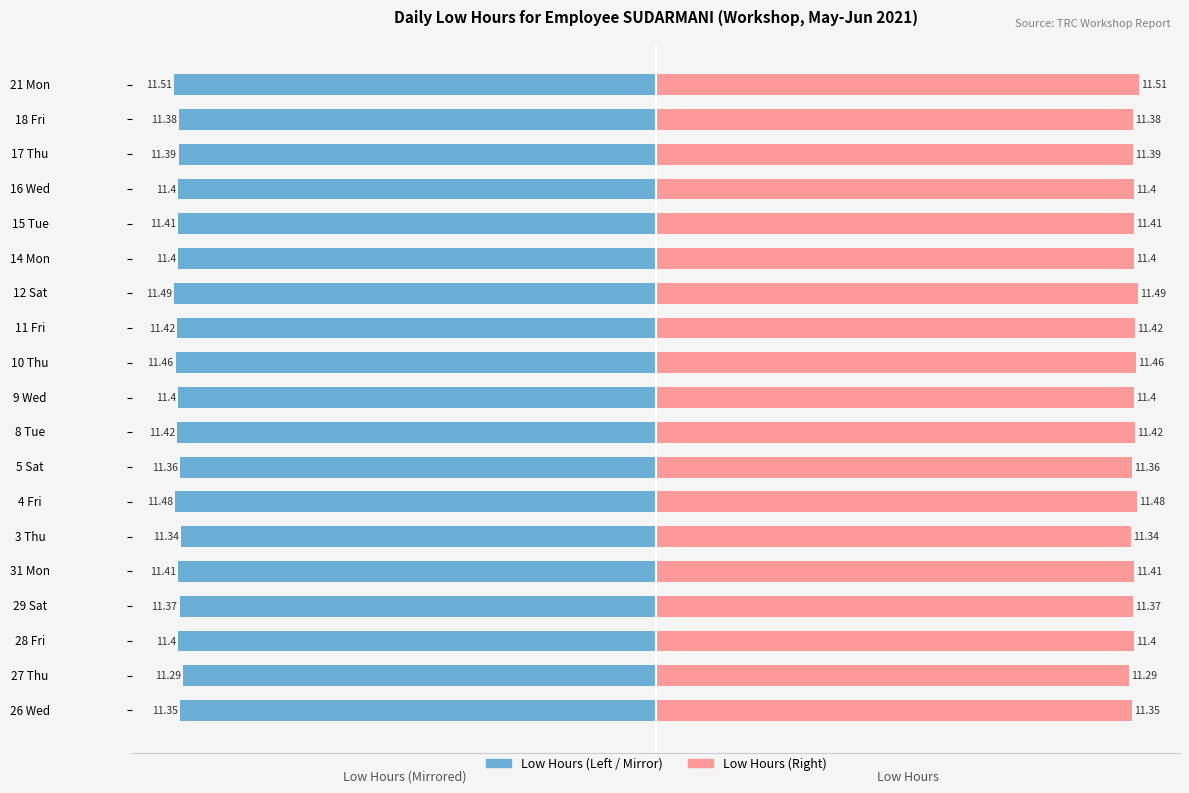

What is the value of the Low Hours (Right) bar at the 14th from the left?

11.4